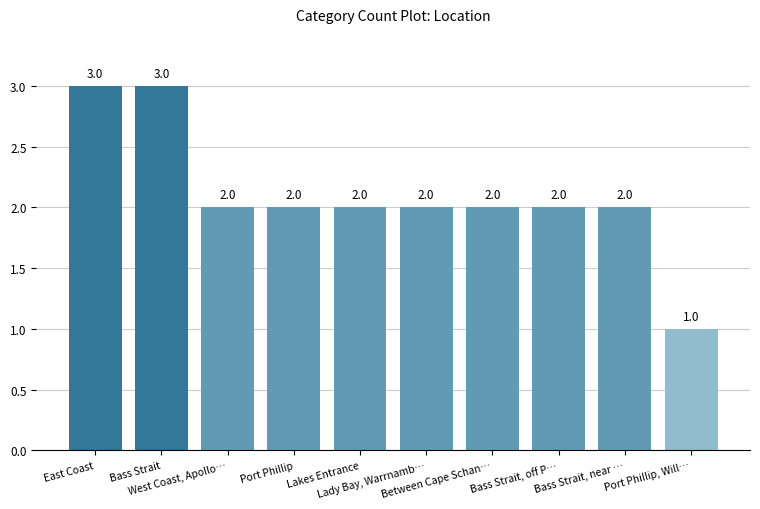

Reading left to right, transcribe all the data shown in this chart.

3	3	2	2	2	2	2	2	2	1